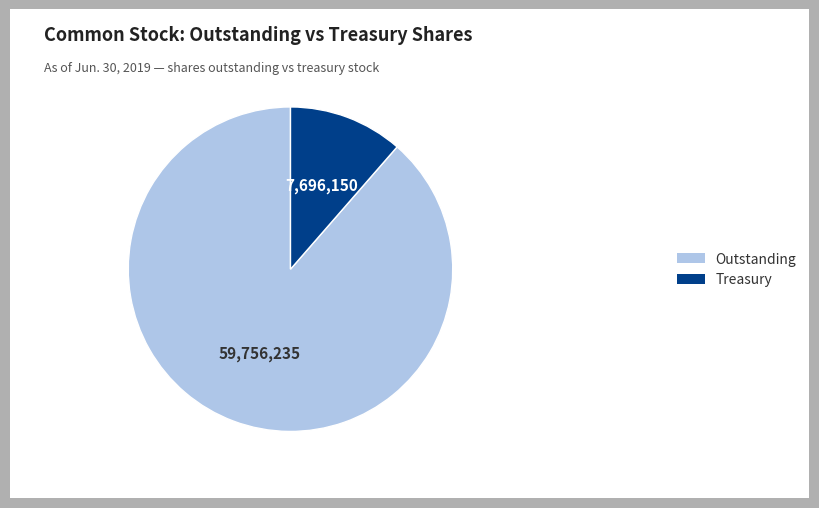

Combined, do Outstanding and Treasury account for over 50%?

Yes